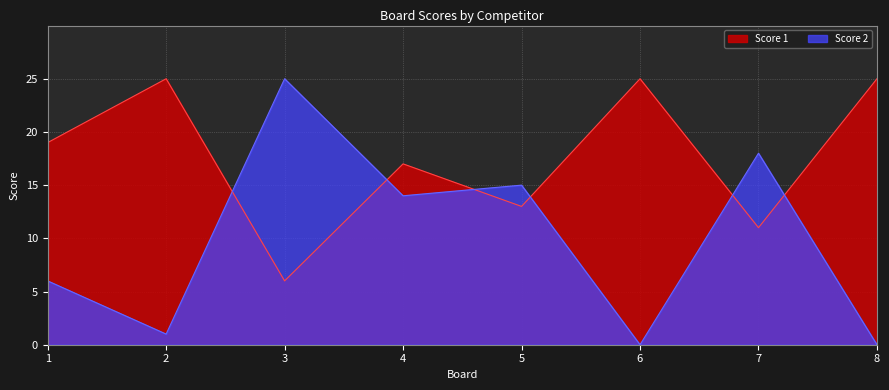

What is the difference between the maximum and minimum values in the Score 1 series?

19